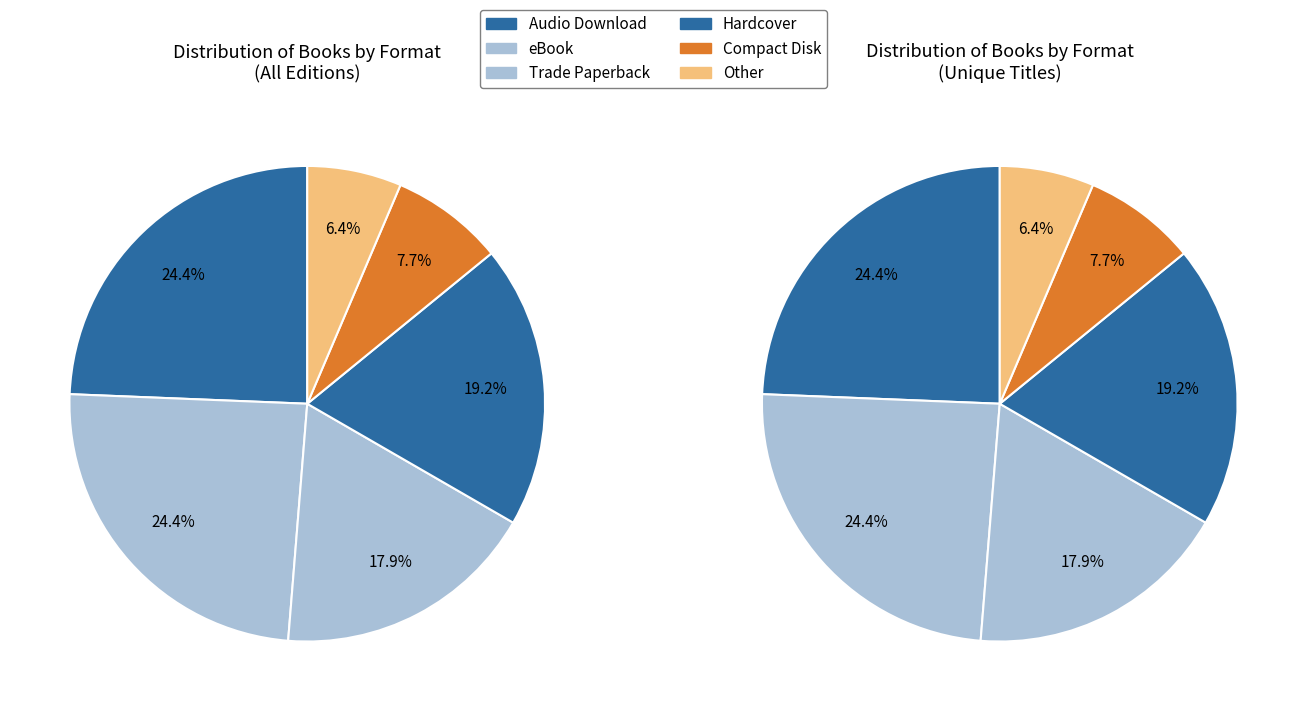

Is it true that eBook is 31% of the pie?

False